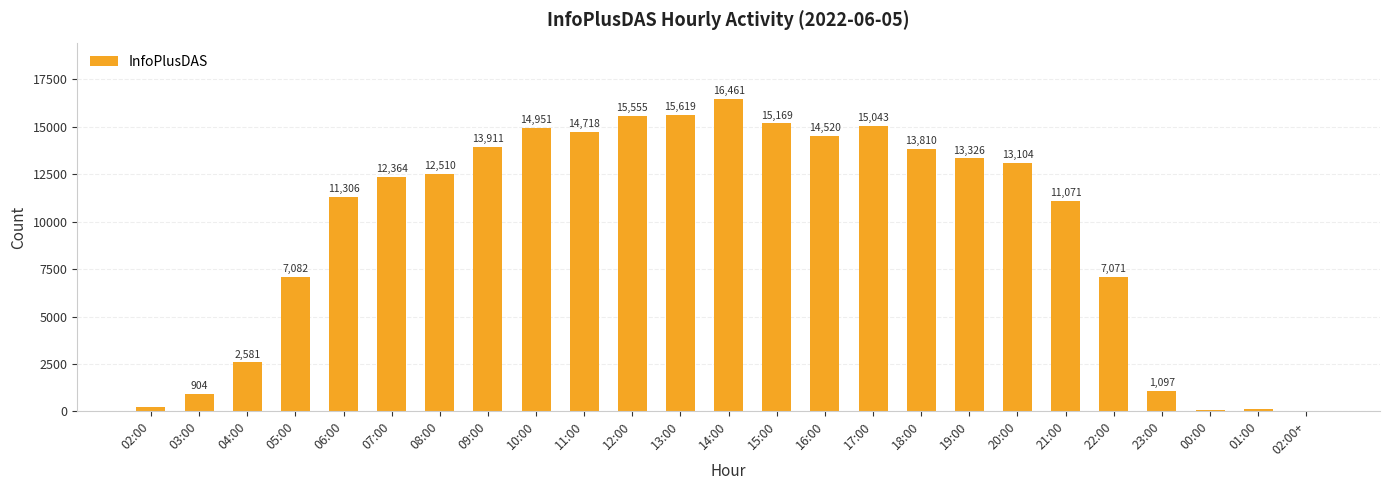

Count the number of categories in the chart.

25